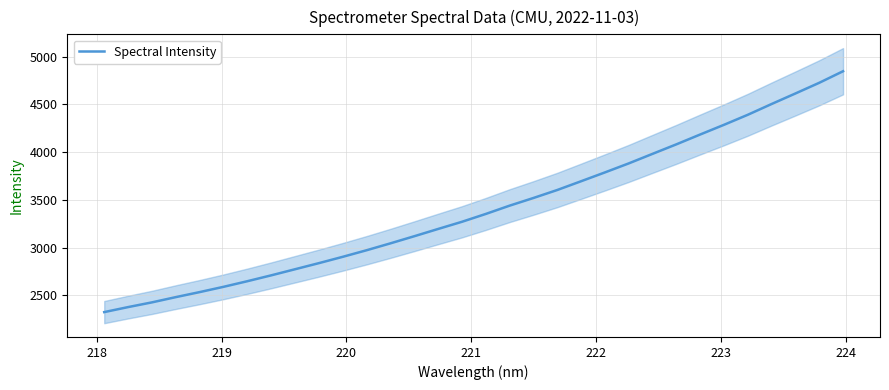

True or false: there are more than 0 points higher than both neighbors.

False